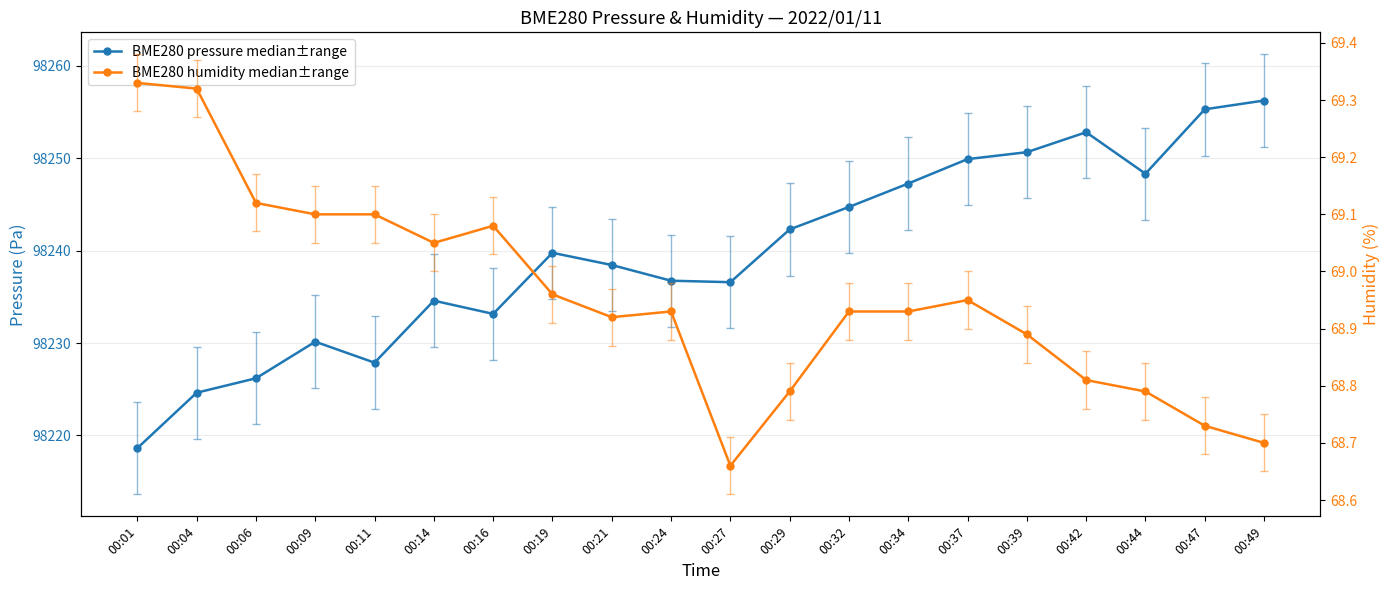

What are all the series names shown in the legend?

BME280 pressure median±range, BME280 humidity median±range